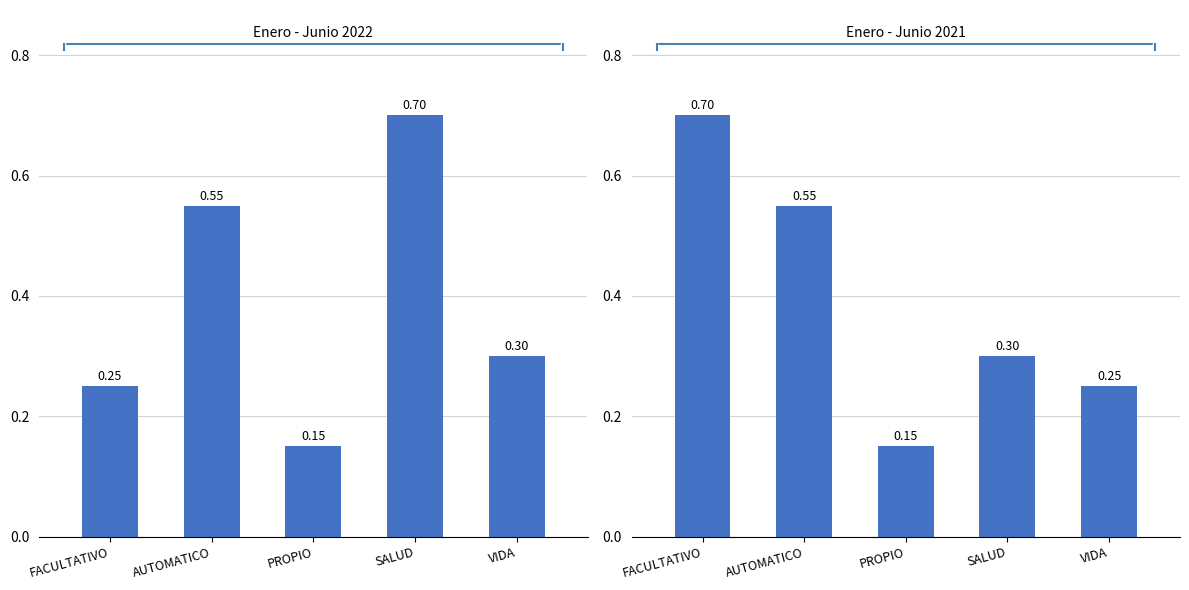

Is it true that ACEPTADO equals 0.0 at PROPIO?

False